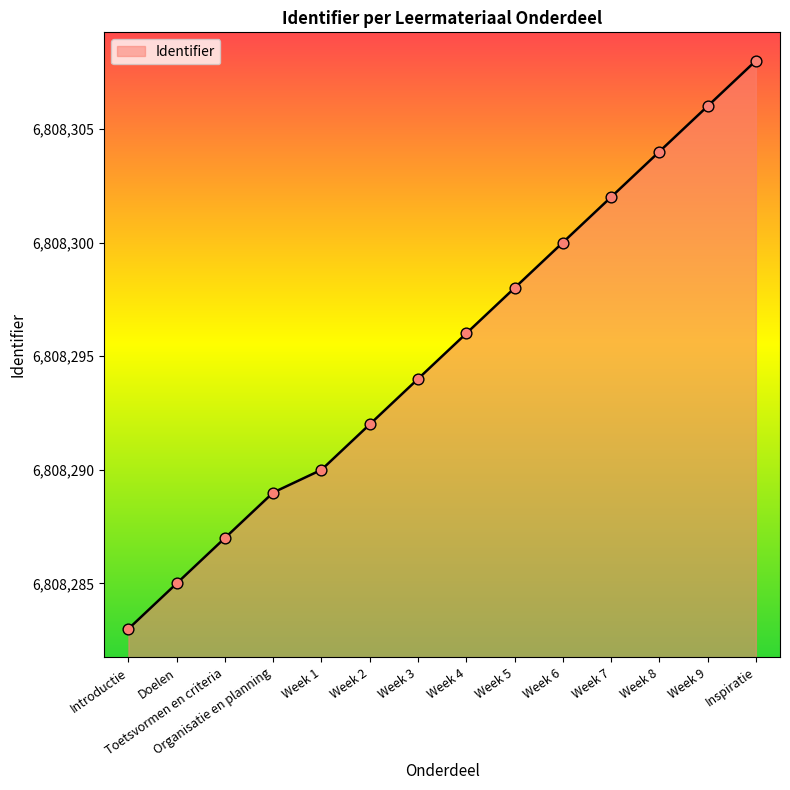

What is the change in value from Introductie to Toetsvormen en criteria?

+4